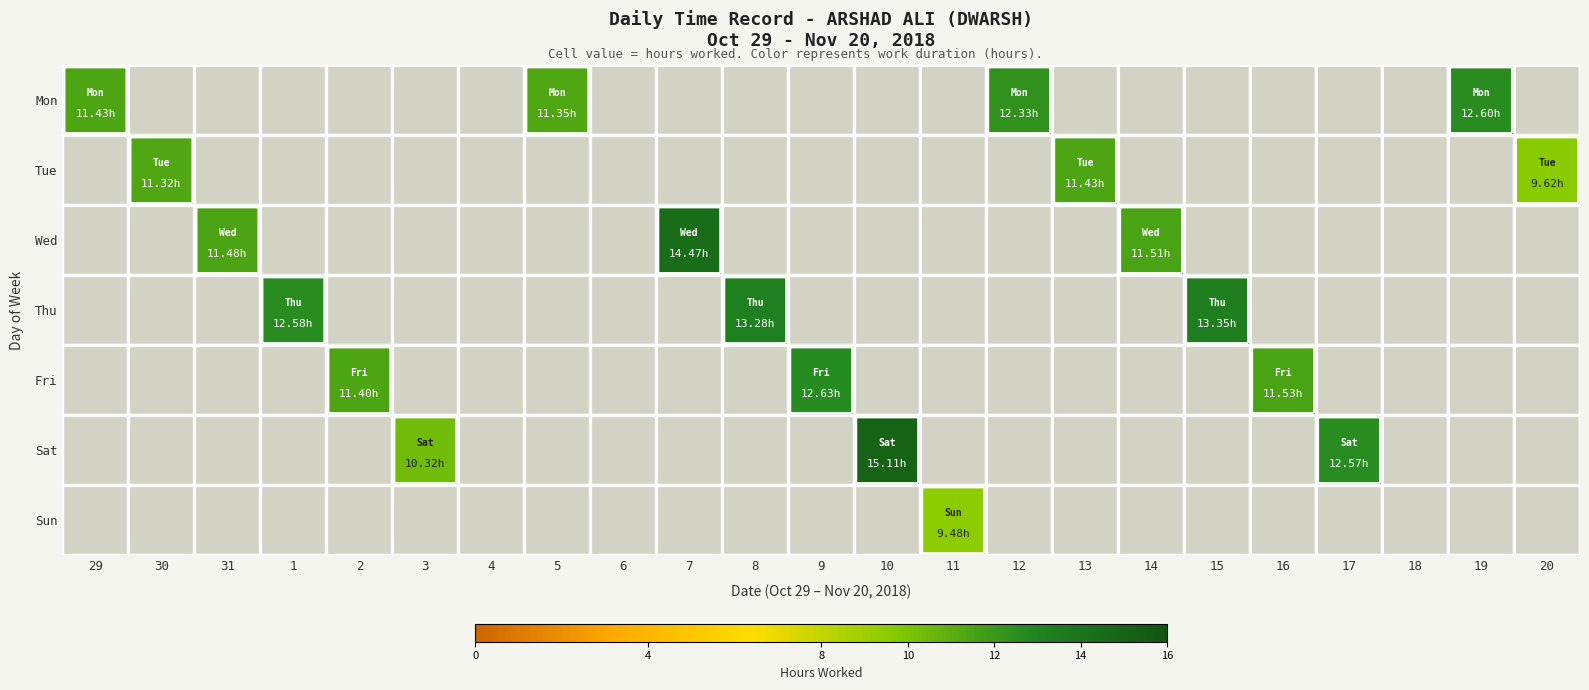

Rank the categories by Sun value from lowest to highest.

29, 30, 31, 1, 2, 3, 4, 5, 6, 7, 8, 9, 10, 12, 13, 14, 15, 16, 17, 18, 19, 20, 11